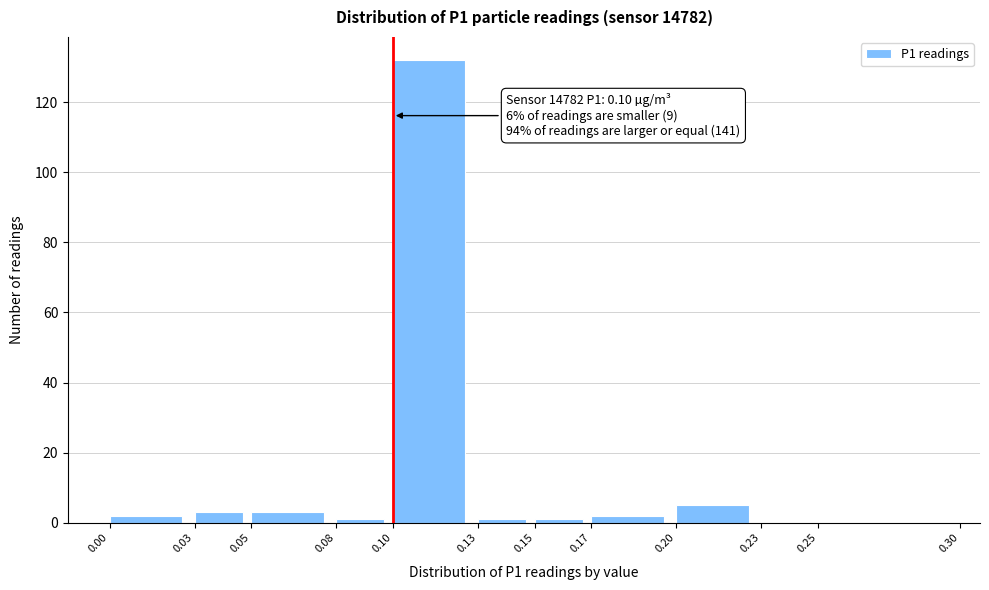

Which range on the x-axis has the tallest bar?

0.10 to 0.13